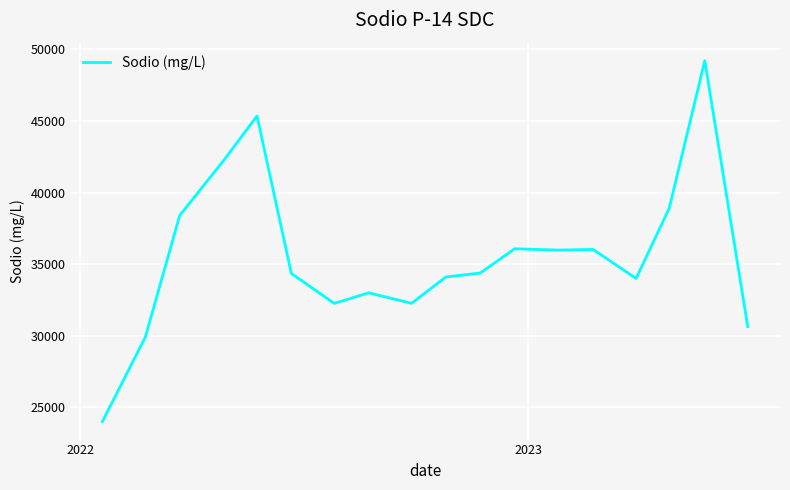

What is the difference between the maximum and minimum values?

25217.4